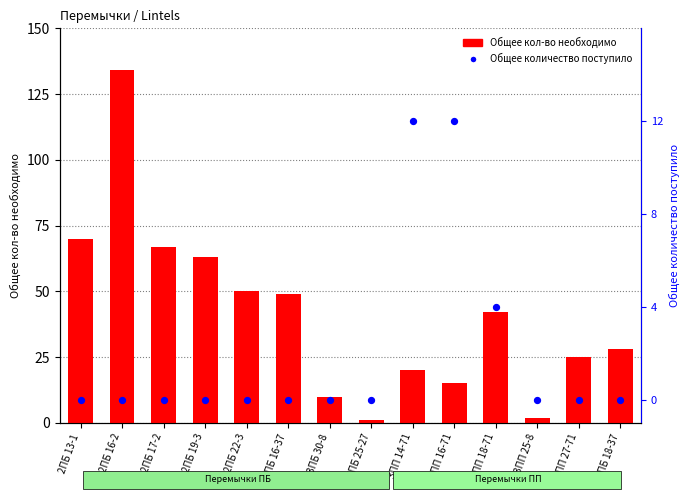

Which series has the widest spread of Y values?

Общее кол-во необходимо